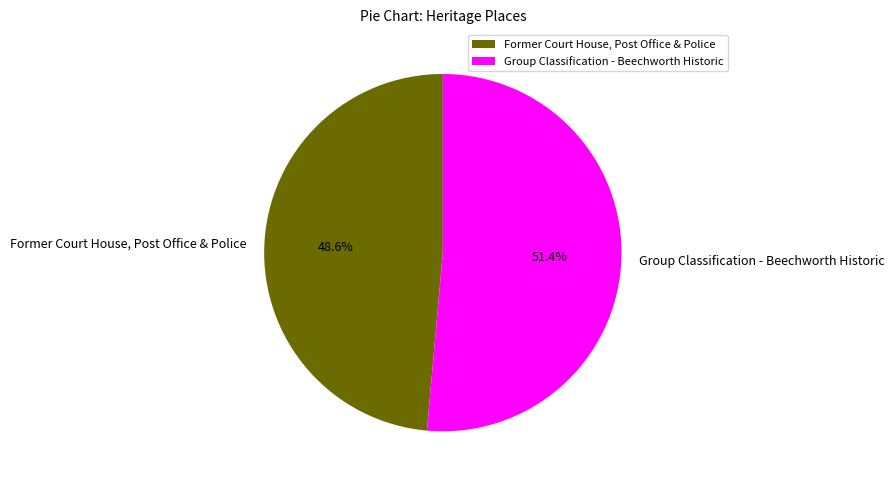

How many slices are in this pie chart?

2